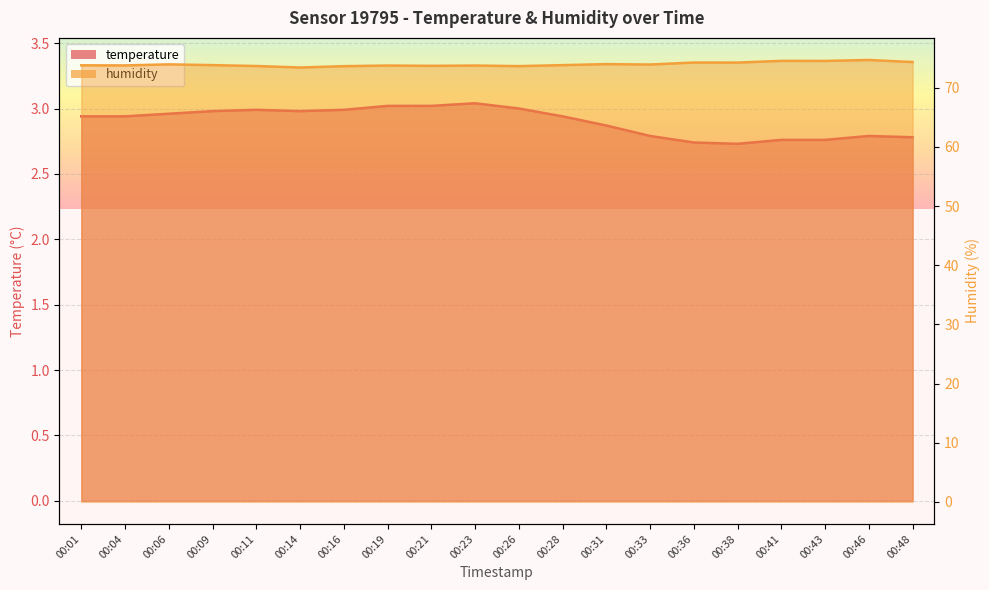

What is the maximum value for humidity?

74.7